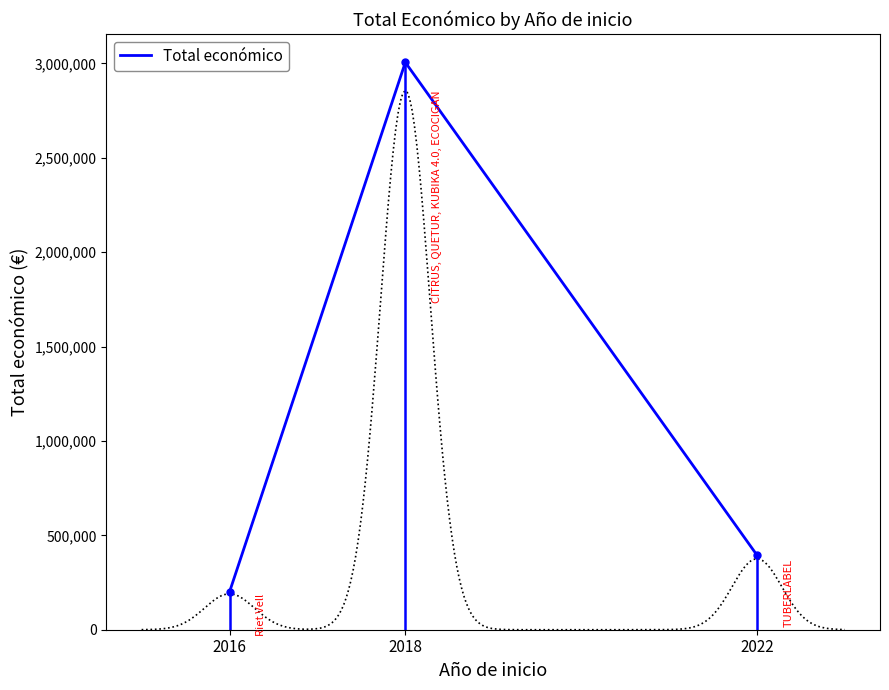

Is it true that the value at 2016 is 199983?

True